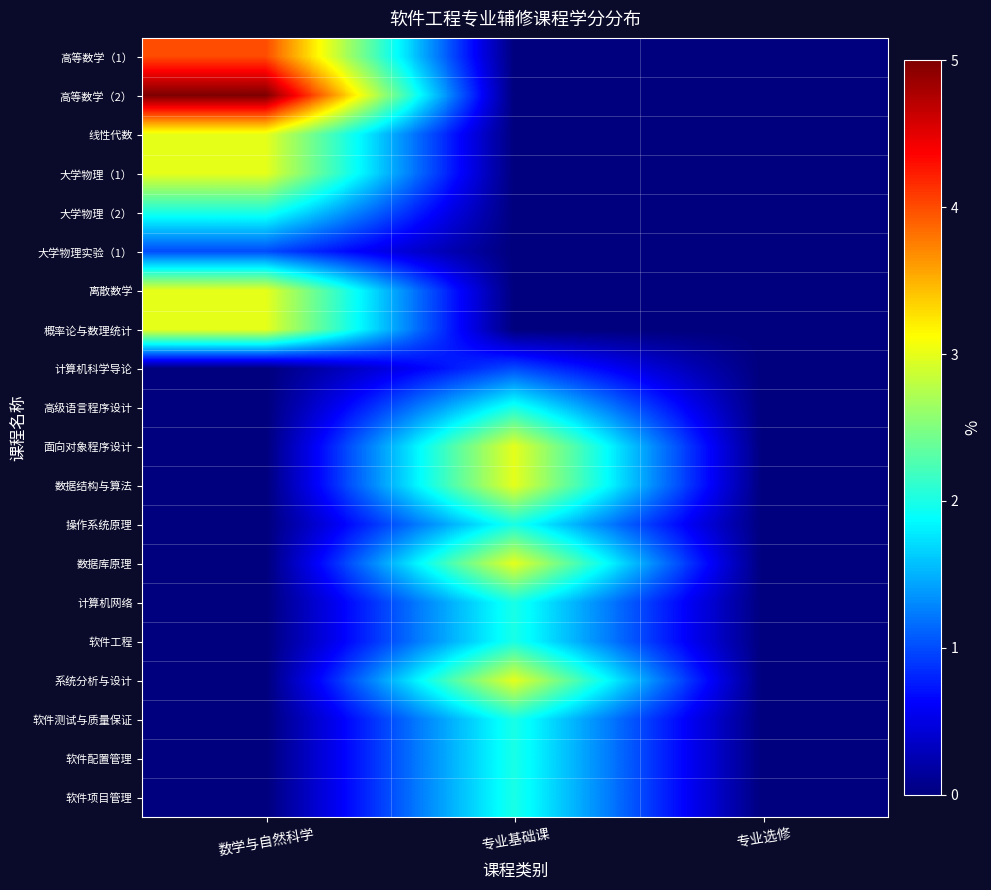

What is the difference between the highest and lowest values at 专业基础课?

3